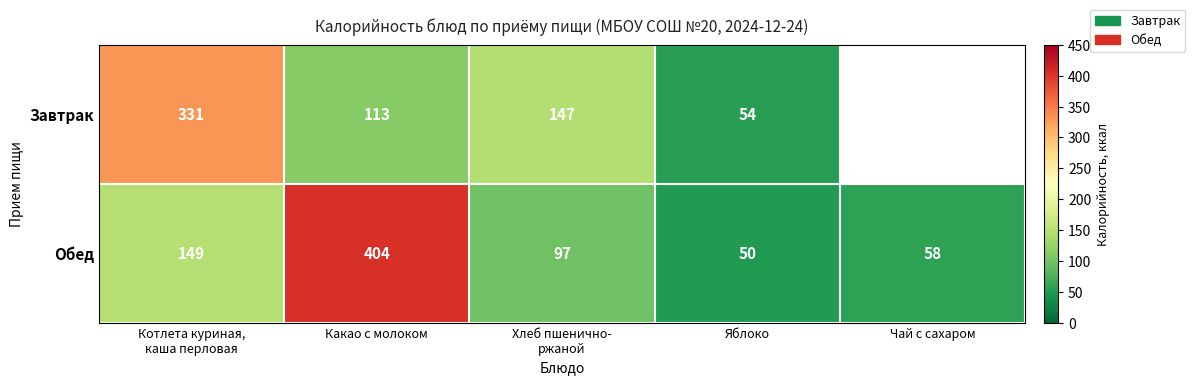

At which category is the sum across all series the highest?

Какао с молоком